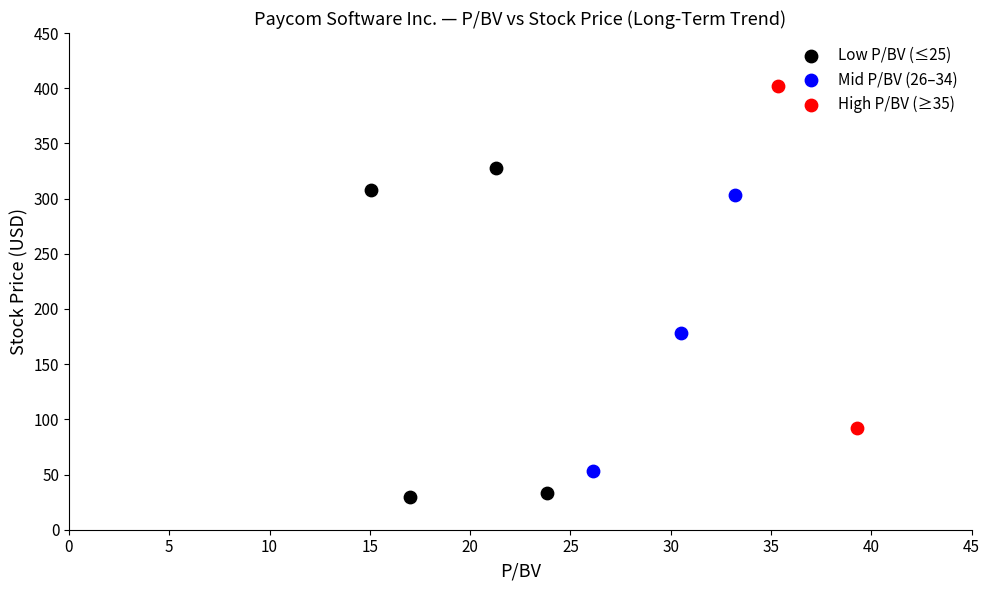

Which series contains the lowest Y value?

Low P/BV (≤25)